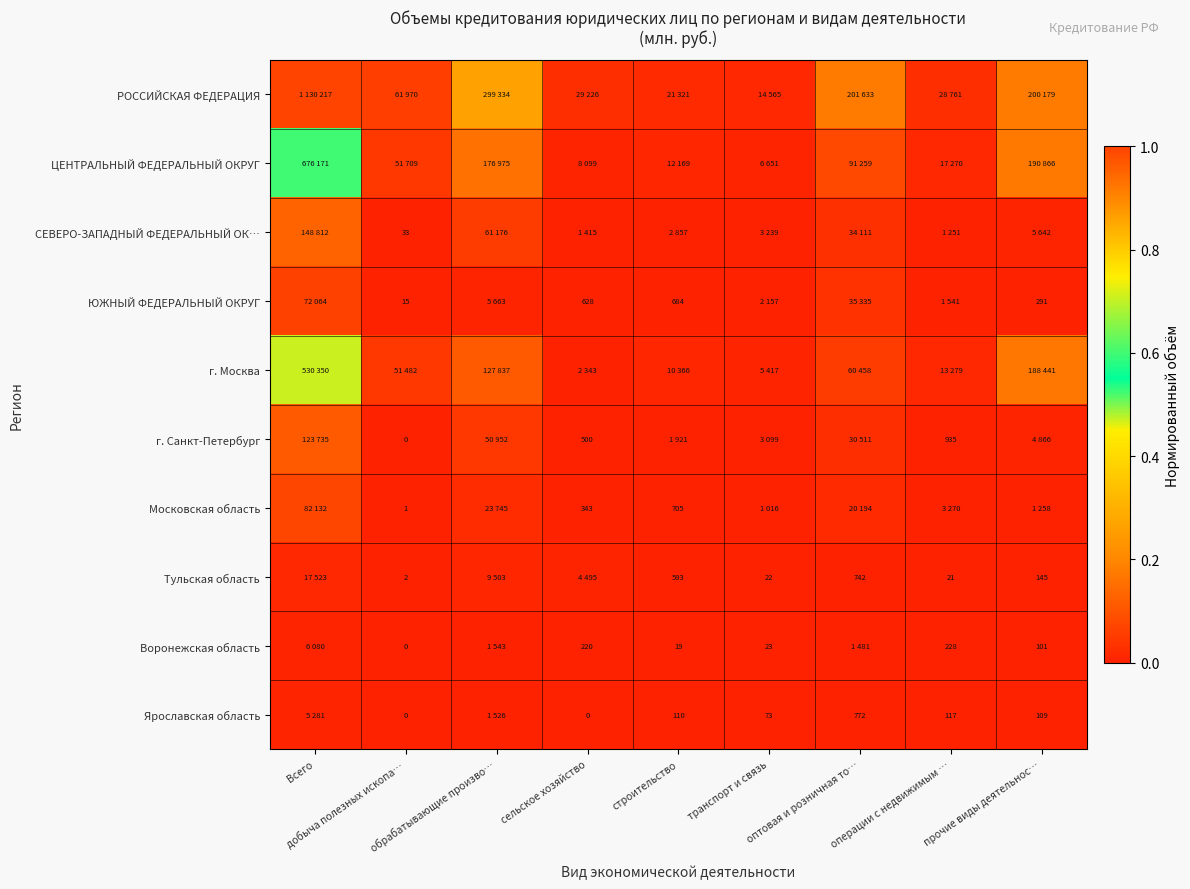

At обрабатывающие произво…, list the series in order from smallest to largest.

Ярославская область, Воронежская область, ЮЖНЫЙ ФЕДЕРАЛЬНЫЙ ОКРУГ, Тульская область, Московская область, г. Санкт-Петербург, СЕВЕРО-ЗАПАДНЫЙ ФЕДЕРАЛЬНЫЙ ОК…, г. Москва, ЦЕНТРАЛЬНЫЙ ФЕДЕРАЛЬНЫЙ ОКРУГ, РОССИЙСКАЯ ФЕДЕРАЦИЯ